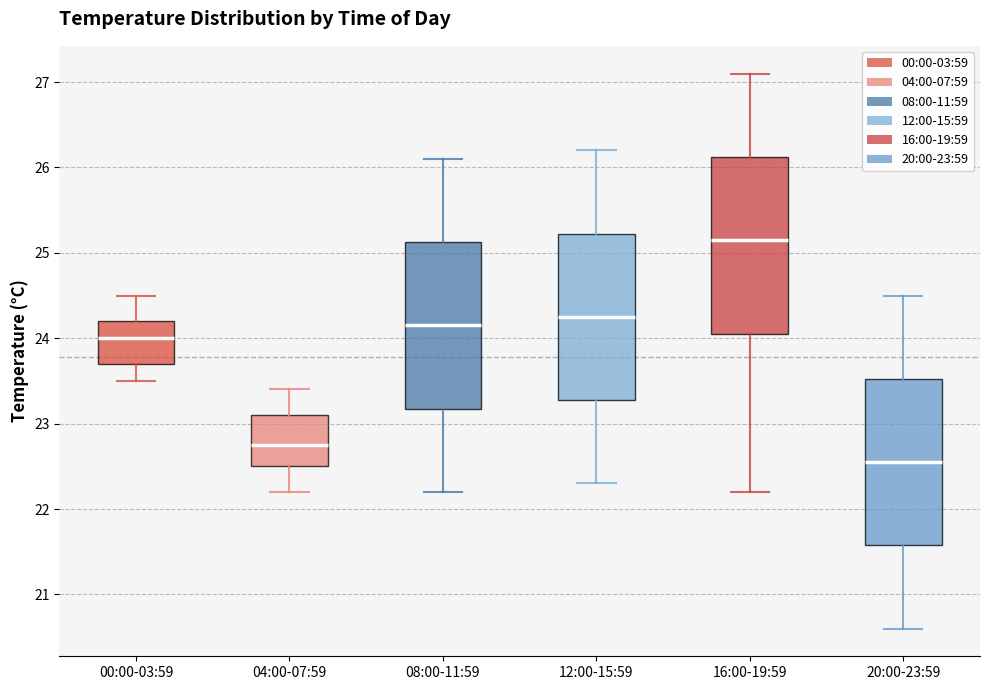

Which box's median line is the highest?

16:00-19:59